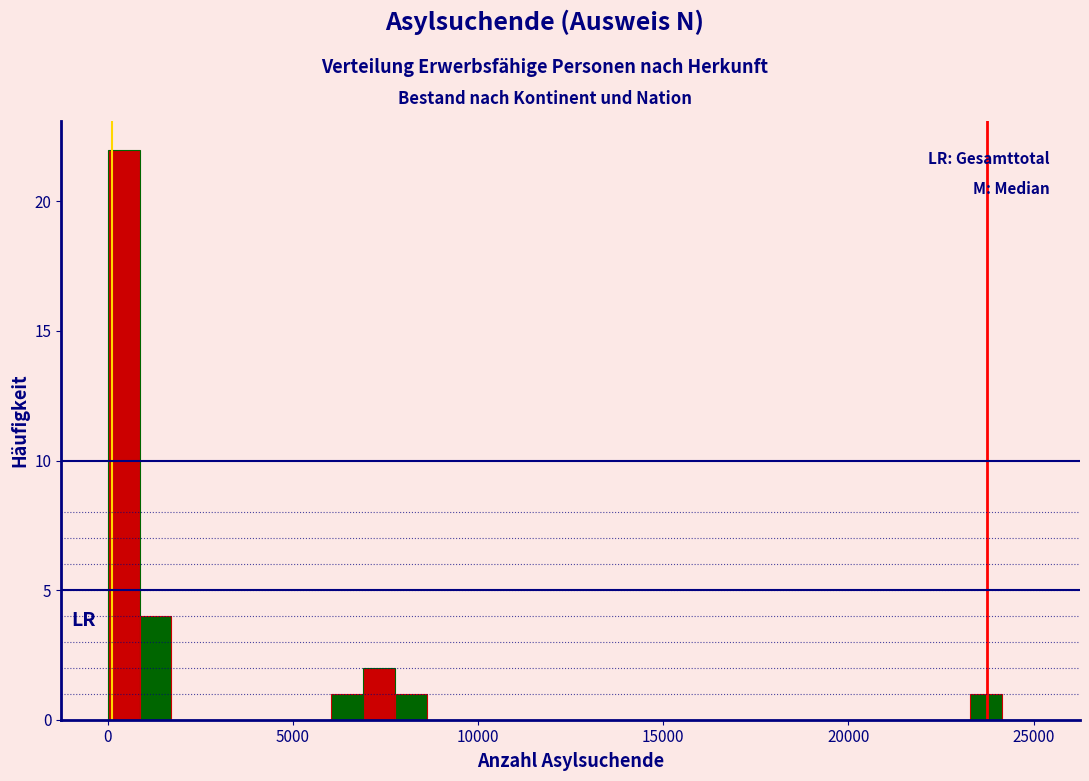

Read against the x-axis, roughly where is the centre of the tallest bar?

500